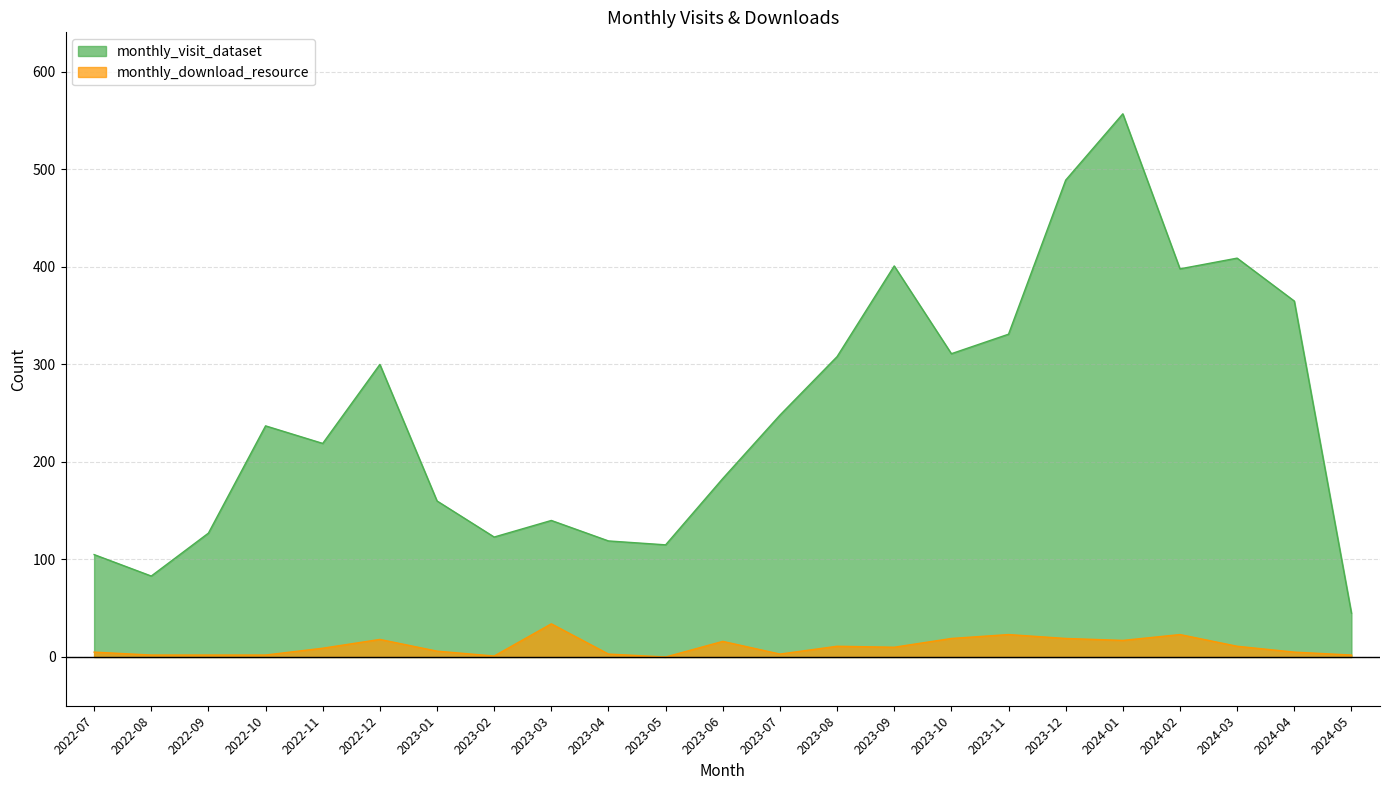

How many lines are shown in the chart?

2